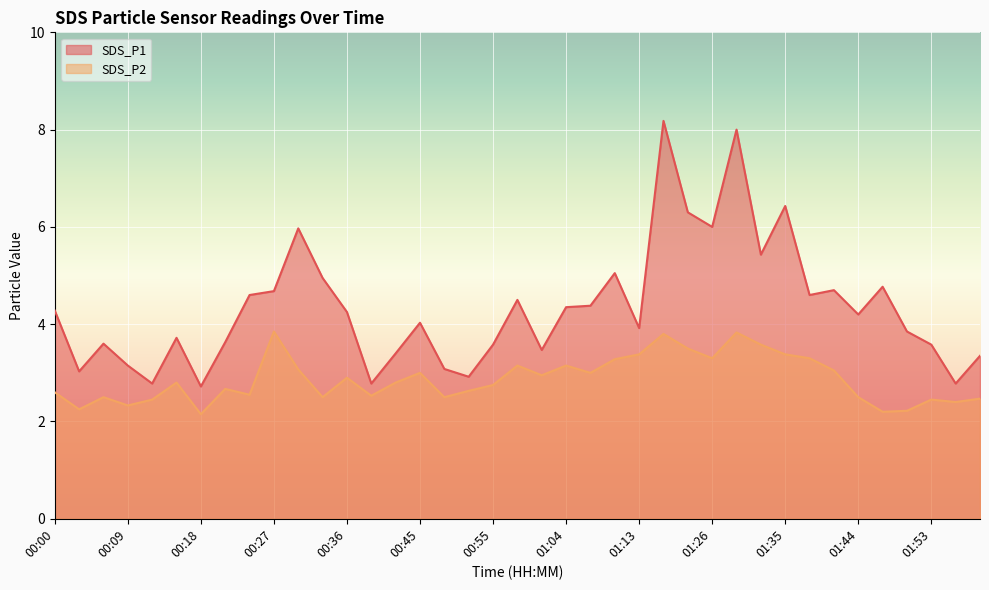

What is the label of the 32nd point from the right?

00:21